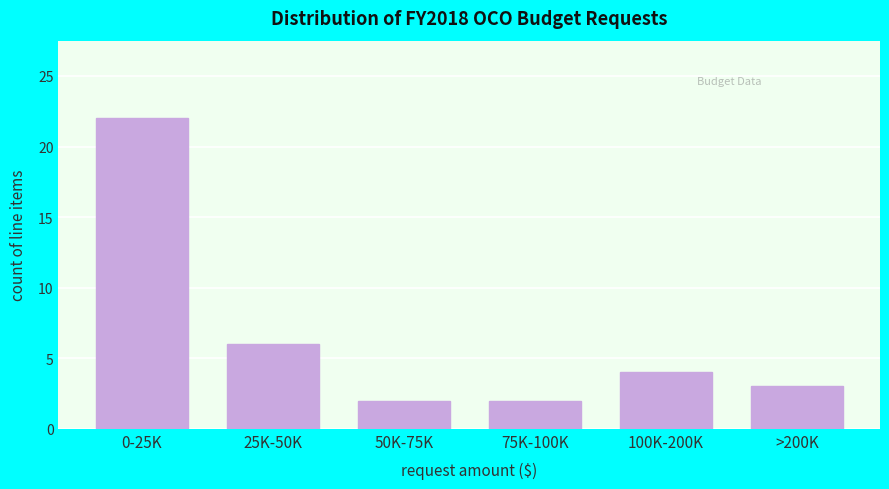

Reading left to right, transcribe all the data shown in this chart.

0-25K=22	25K-50K=6	50K-75K=2	75K-100K=2	100K-200K=4	>200K=3